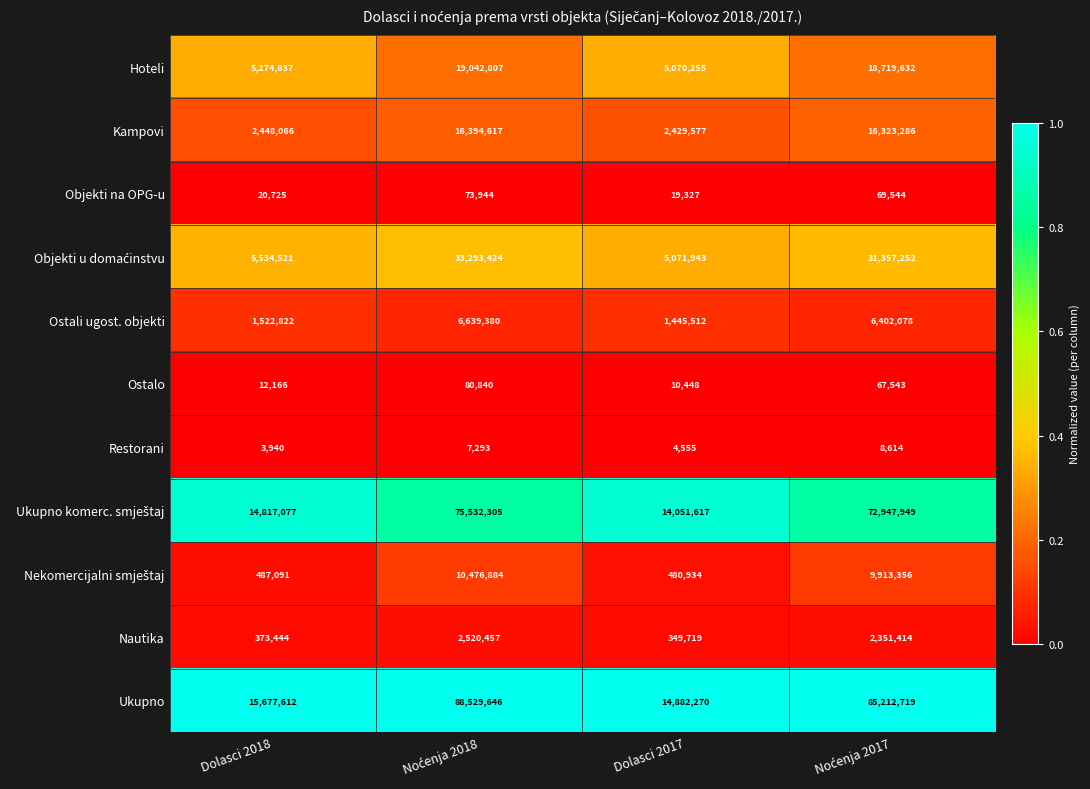

Which series has the largest total across all categories?

Ukupno